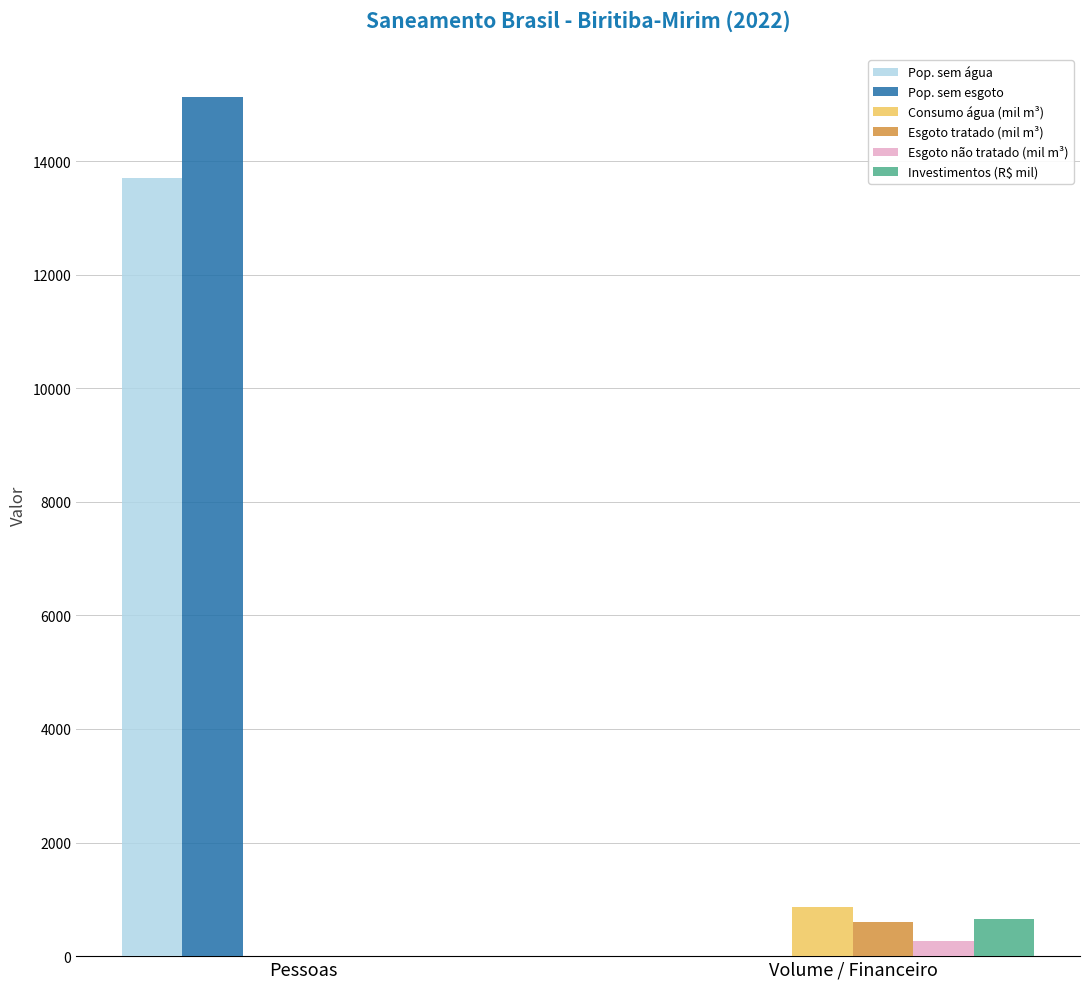

True or false: Esgoto tratado (mil m³) has a value of 0.0 at Pessoas.

True